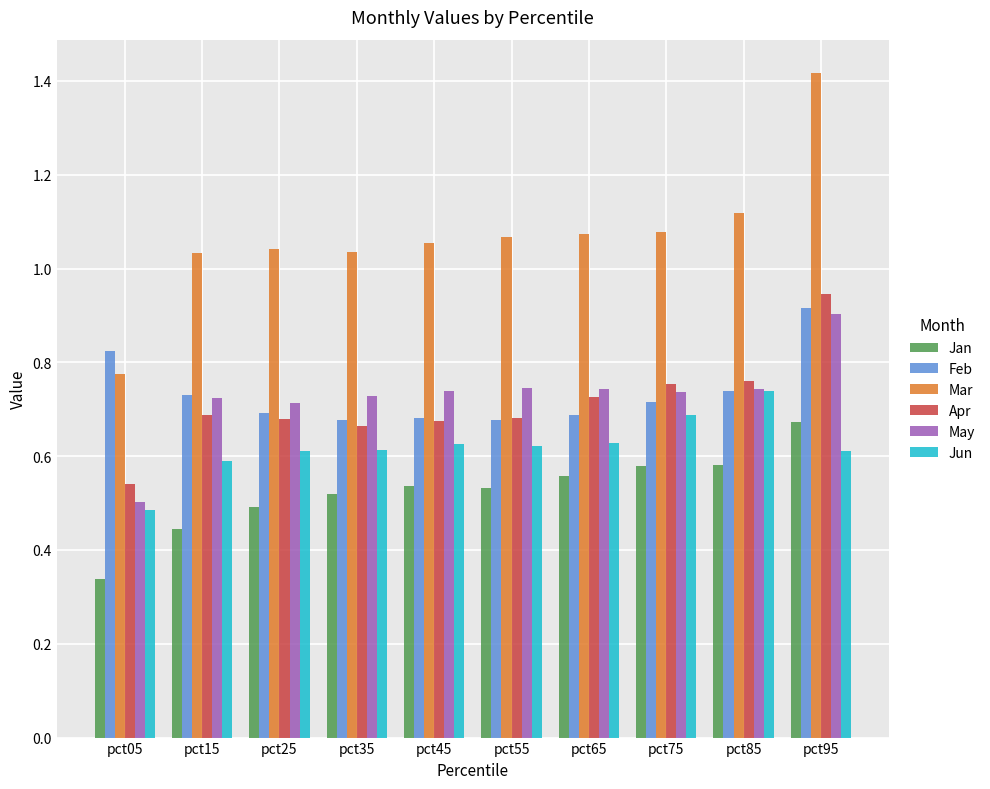

What is the sum of the Mar values at pct65 and pct95?

2.5